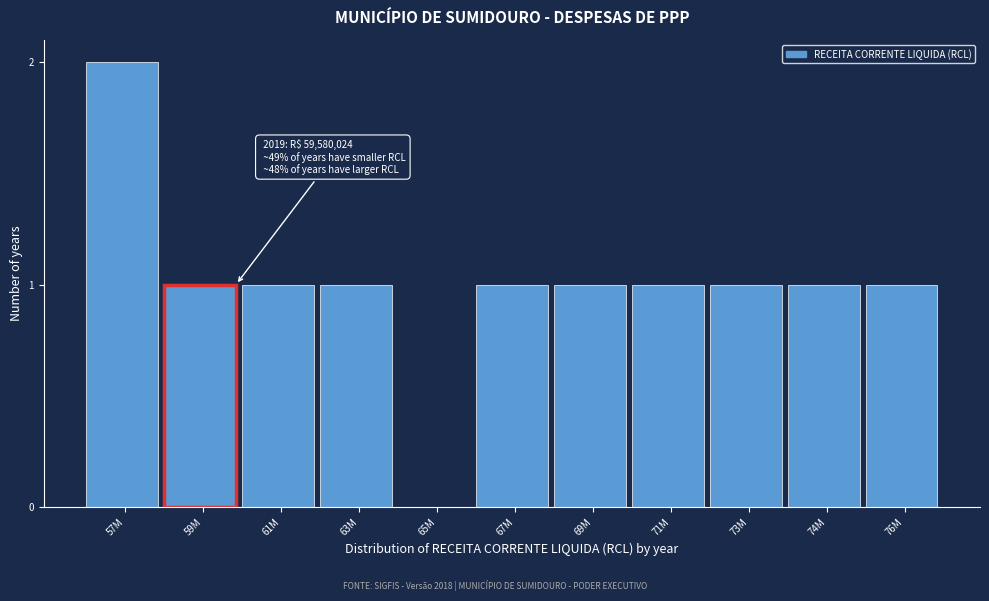

Reading left to right, list all the values displayed in this chart.

57M=2	59M=1	61M=1	63M=1	65M=0	67M=1	69M=1	71M=1	73M=1	74M=1	76M=1